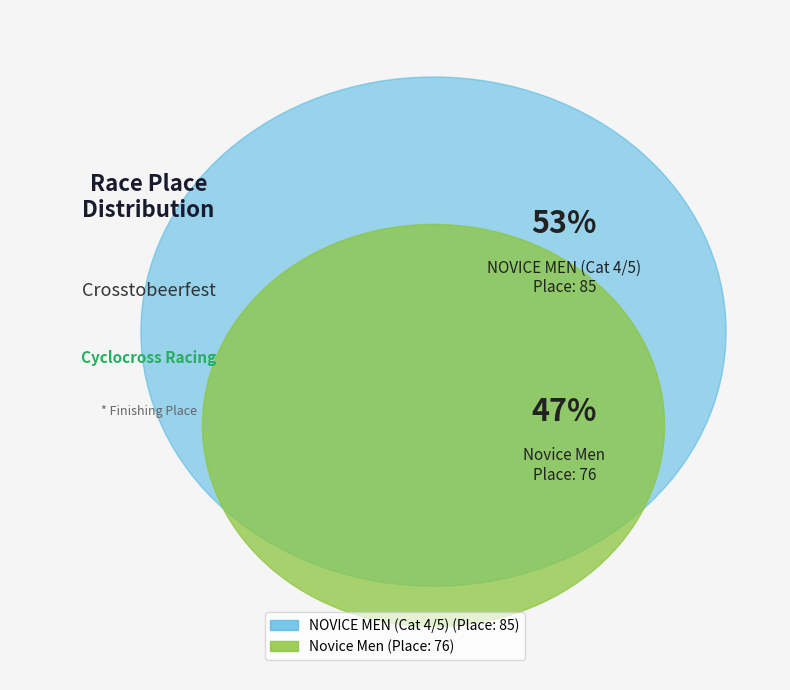

To the nearest percent, what is the difference between the largest and smallest slice percentages?

6%